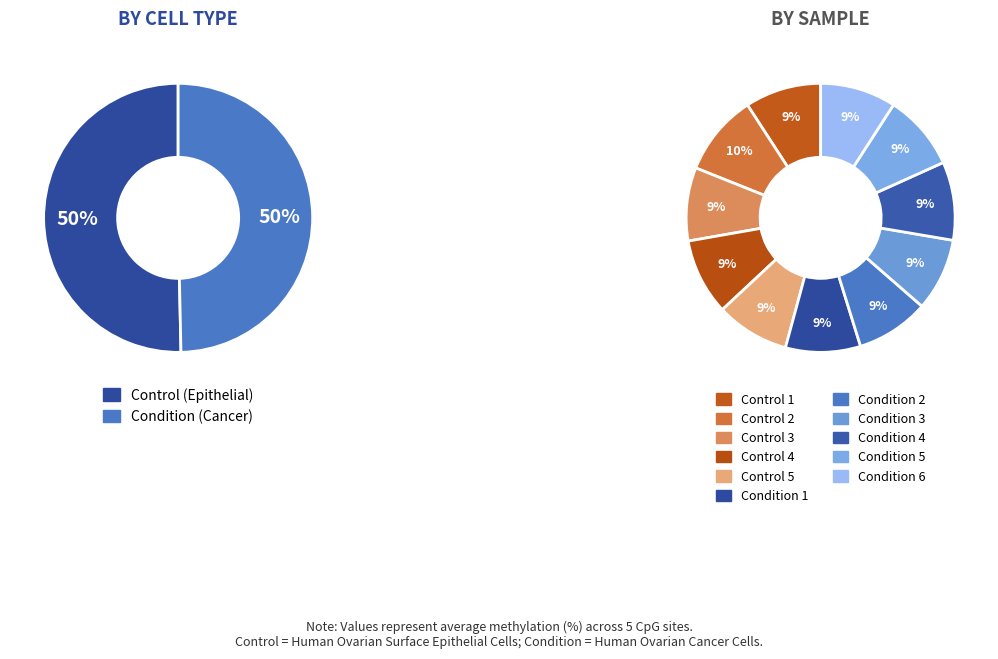

Which has a higher value, Control 5 or Condition 3?

Control 5